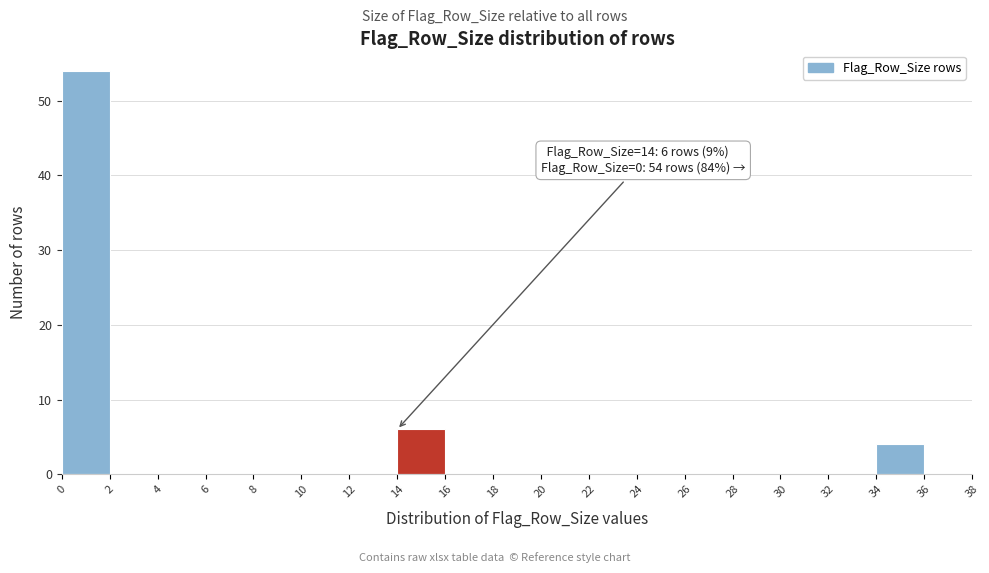

Over which range of the x-axis is the bar tallest?

0 to 2